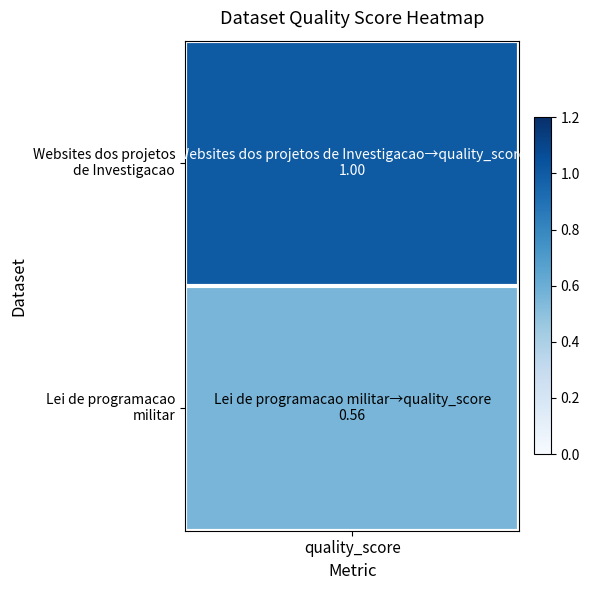

What is the highest value of the Websites dos projetos series?

1.0